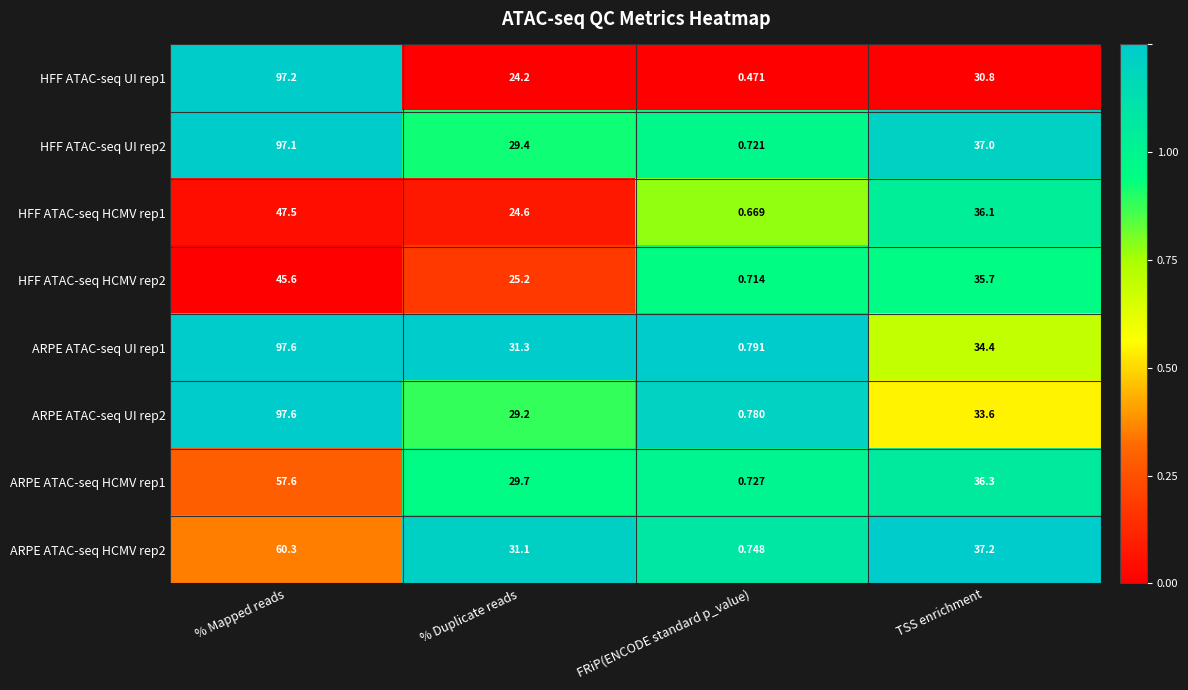

Is the value of HFF ATAC-seq HCMV rep2 at FRiP(ENCODE standard p_value) greater than the value of ARPE ATAC-seq HCMV rep1 at TSS enrichment?

No